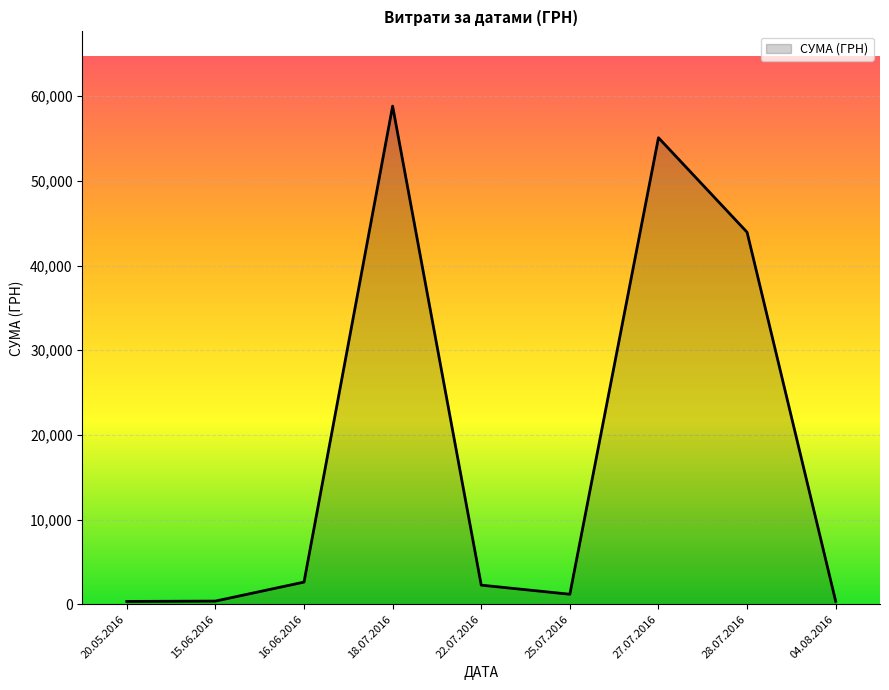

Between 27.07.2016 and 22.07.2016, which is larger?

27.07.2016